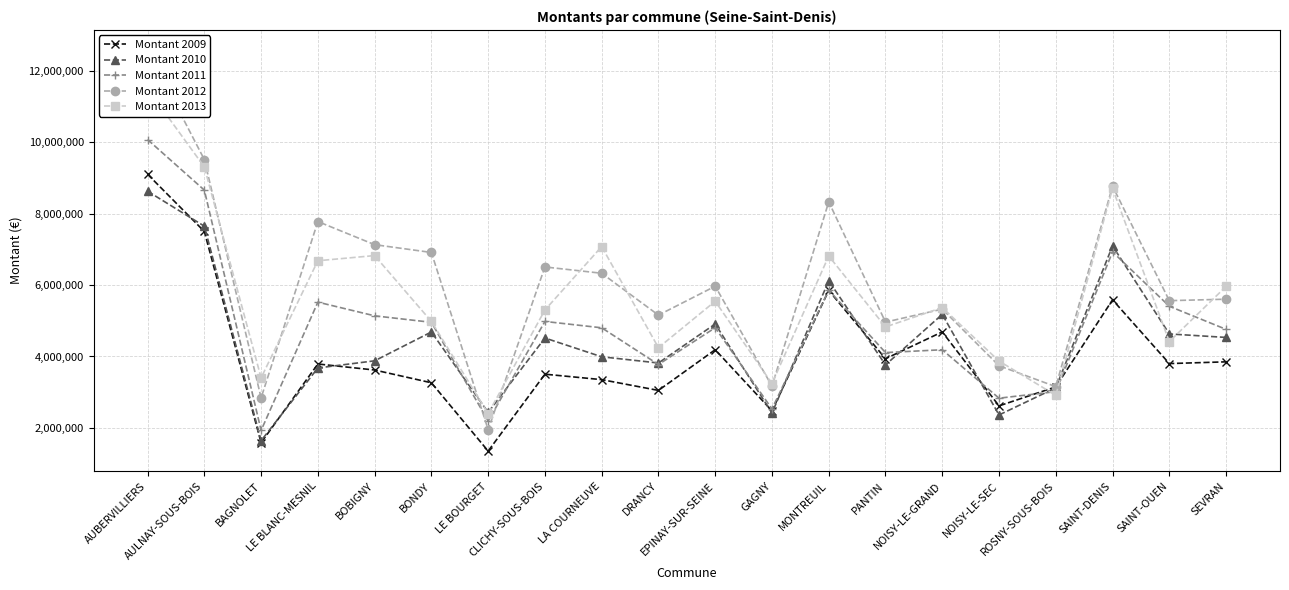

At which category does Montant 2012 reach its first local peak?

LE BLANC-MESNIL